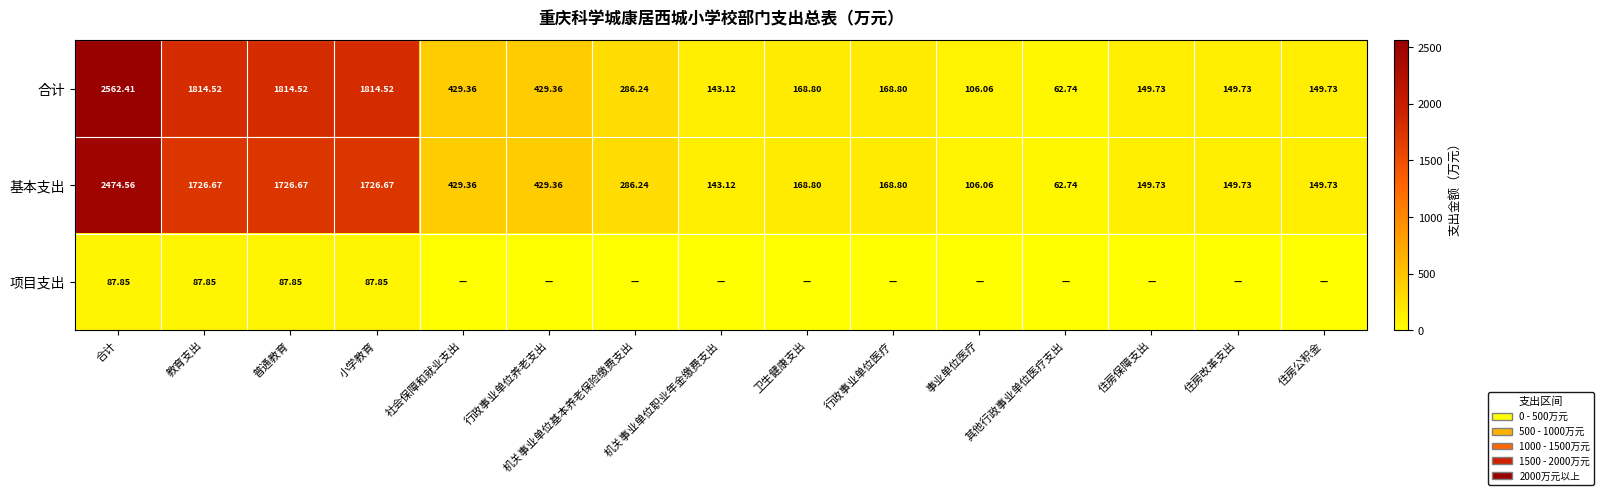

Is it true that 基本支出 equals 2460.1 at 普通教育?

False